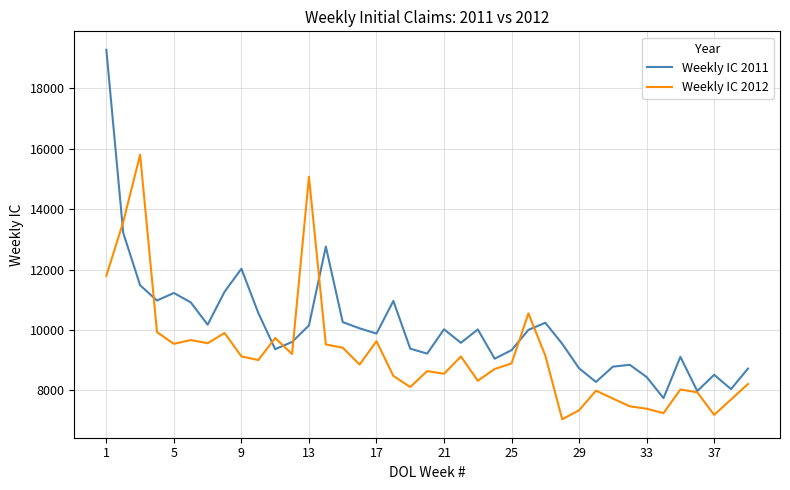

List the series in order of their overall mean, highest first.

Weekly IC 2011, Weekly IC 2012